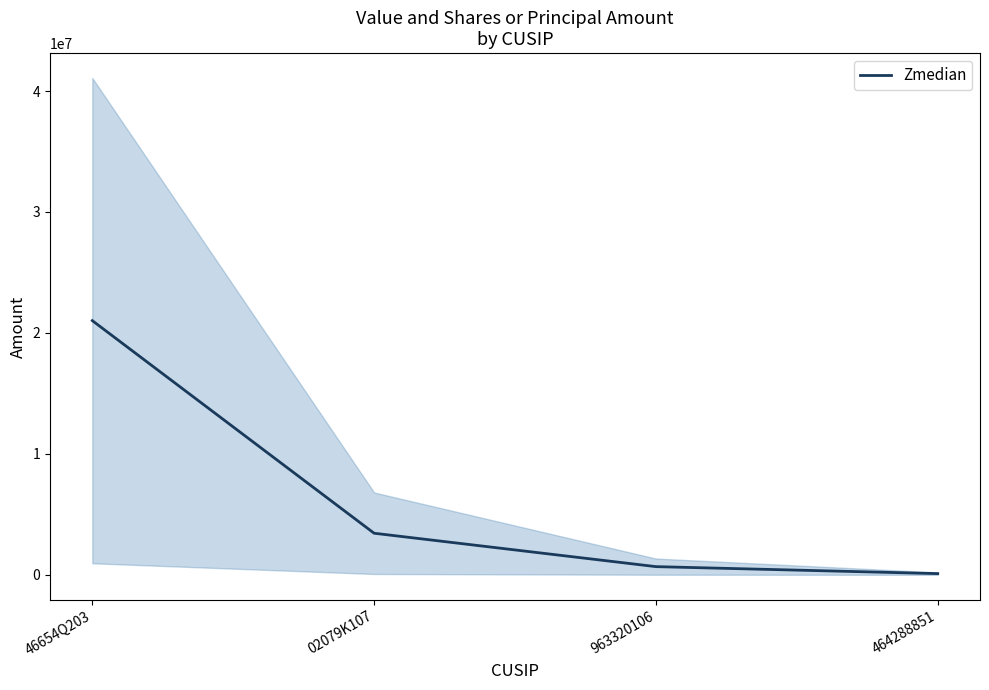

Rank the categories by value from highest to lowest.

46654Q203, 02079K107, 963320106, 464288851